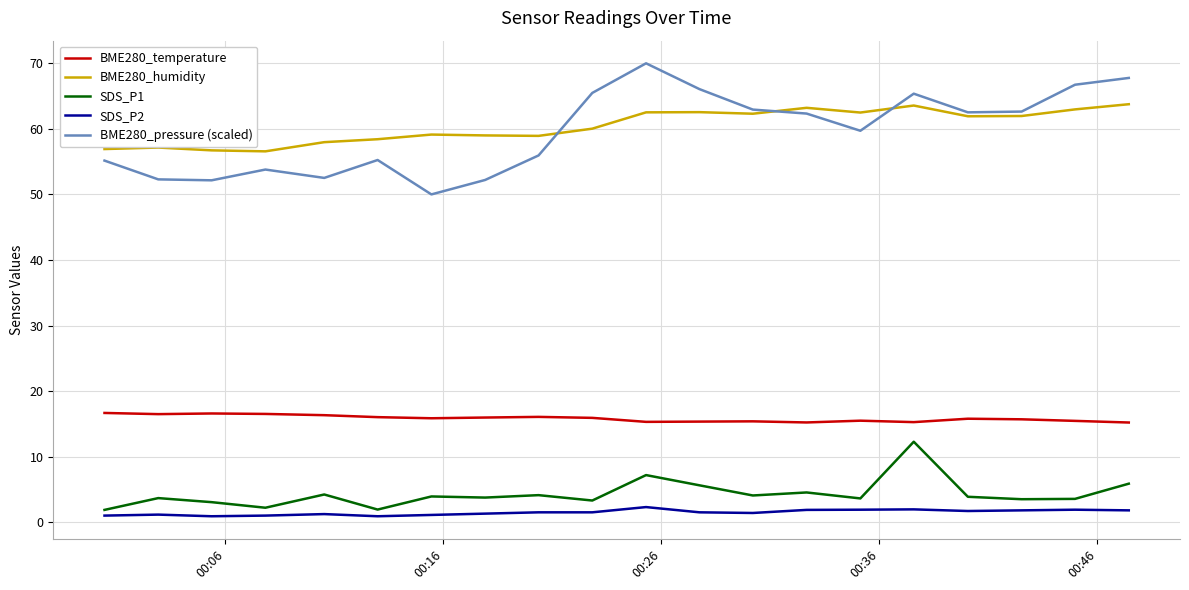

List the series in order of their peak value, lowest first.

SDS_P2, SDS_P1, BME280_temperature, BME280_humidity, BME280_pressure (scaled)